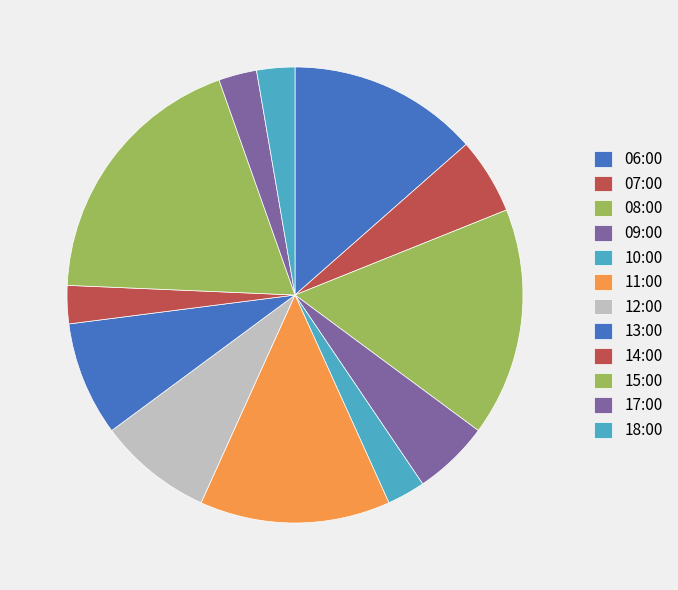

How many slices are in this pie chart?

12